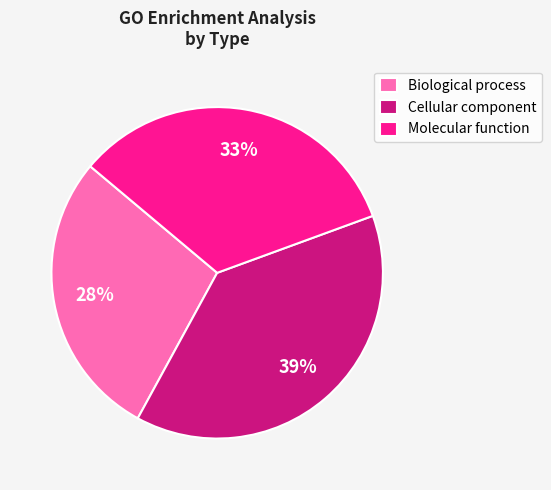

How many segments does this pie chart have?

3